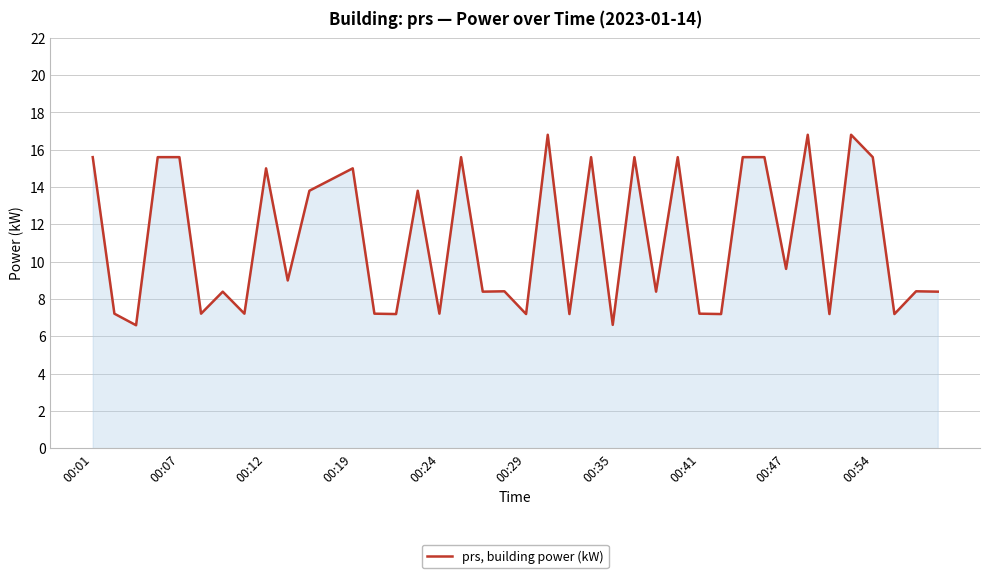

How many series are shown in this chart?

1